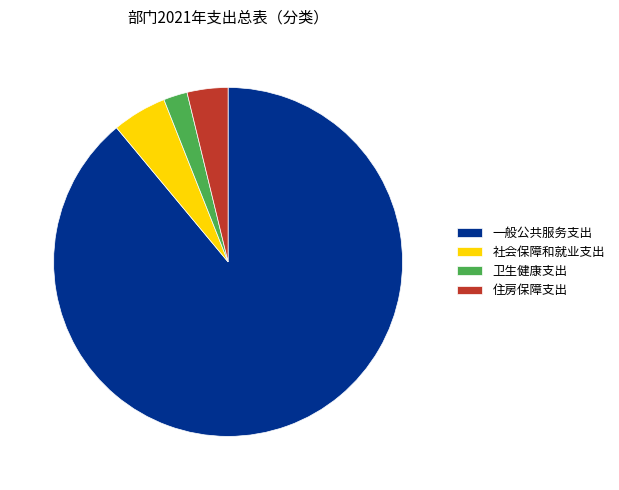

Is the sum of 社会保障和就业支出 and 住房保障支出 greater than half?

No